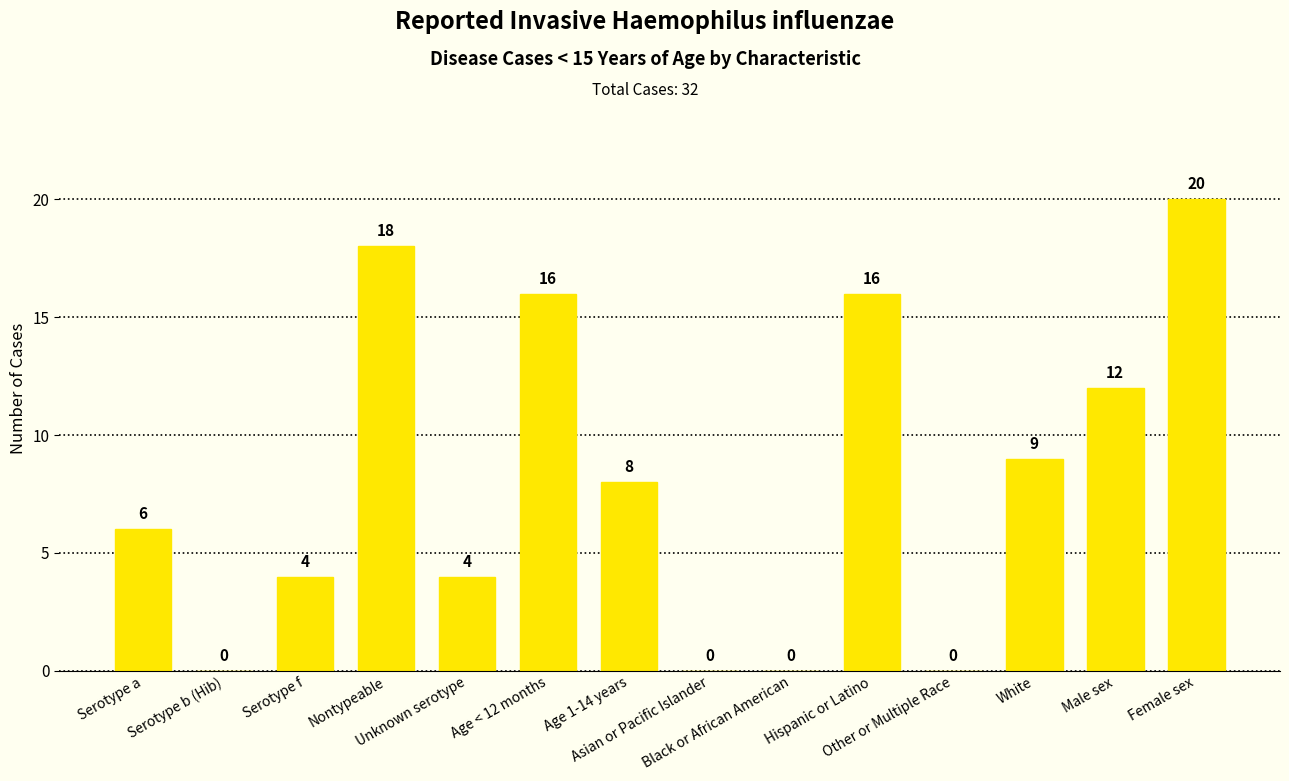

What is the sum of all values?

113